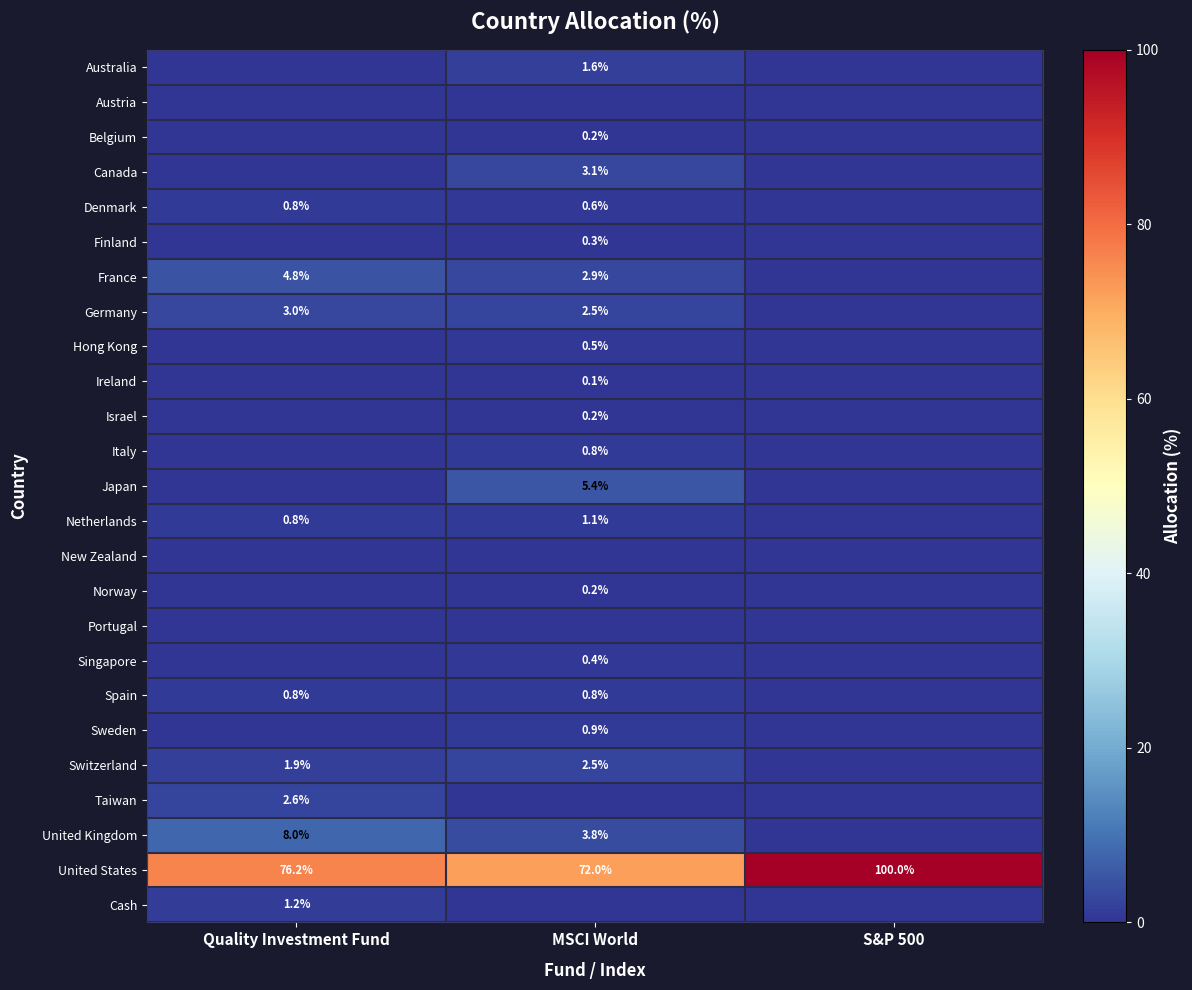

What is the sum of the United Kingdom values at MSCI World and Quality Investment Fund?

11.8